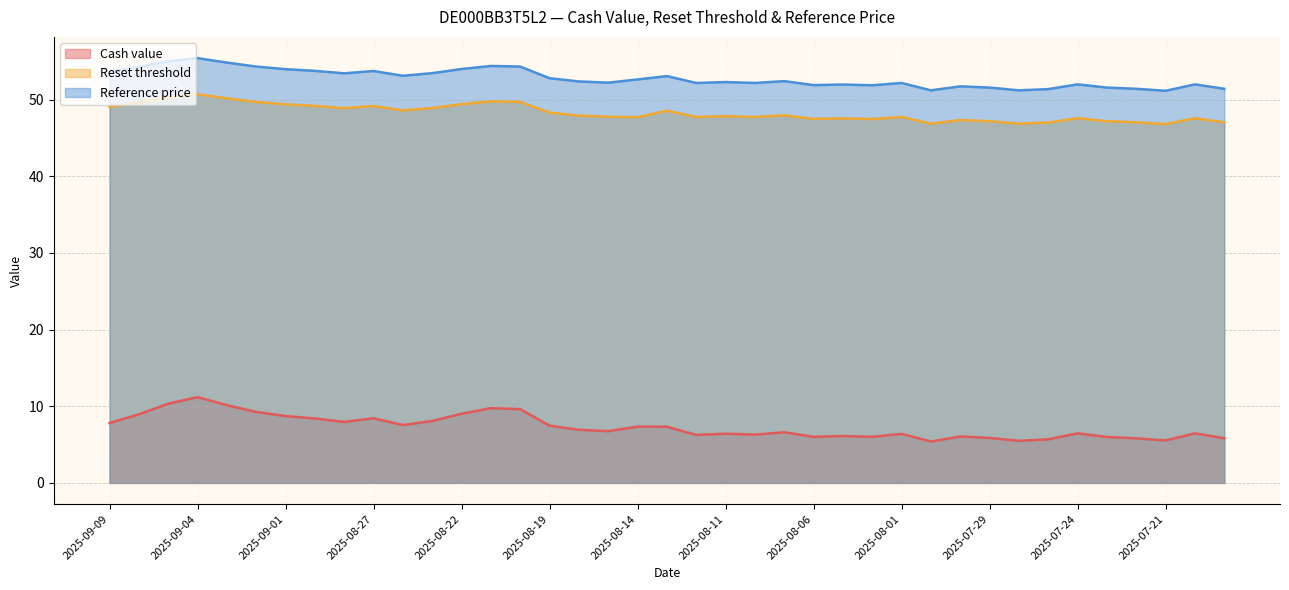

The value of Cash value at 2025-09-04 is 15.8. True or false?

False